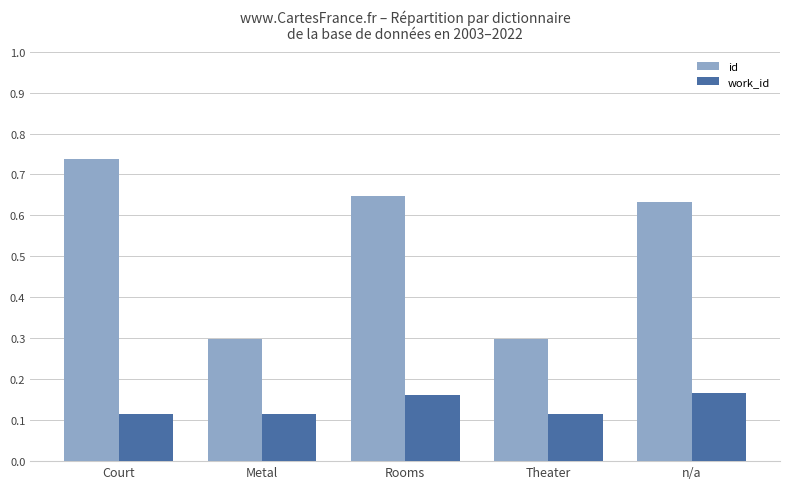

What are all the series names shown in the legend?

id, work_id